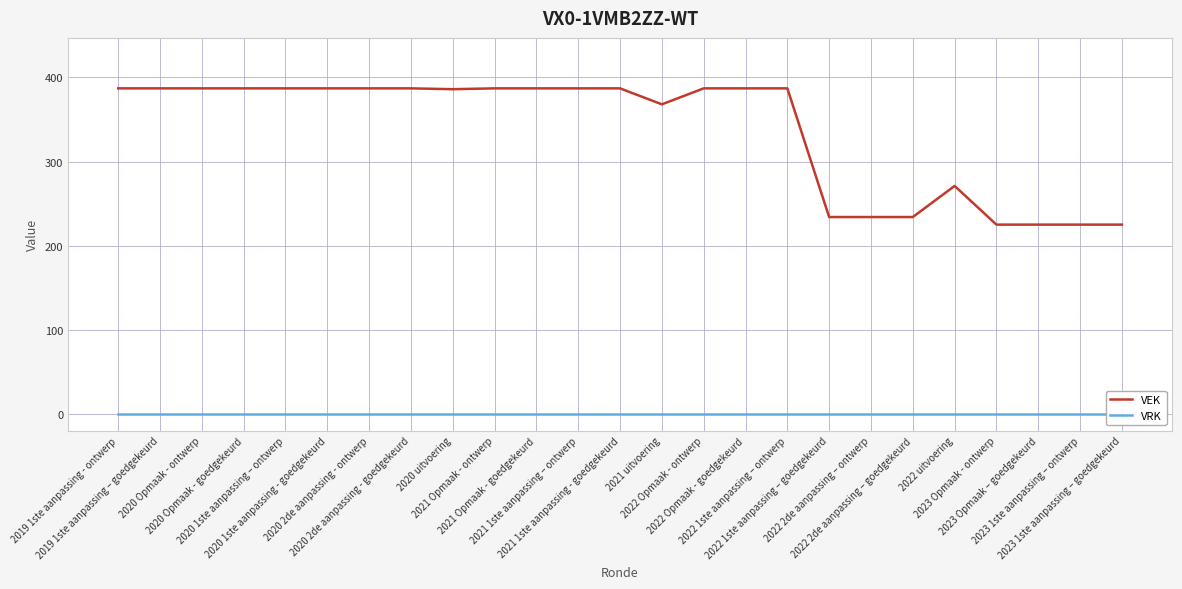

What is the label of the 23rd point from the left?

2023 Opmaak – goedgekeurd